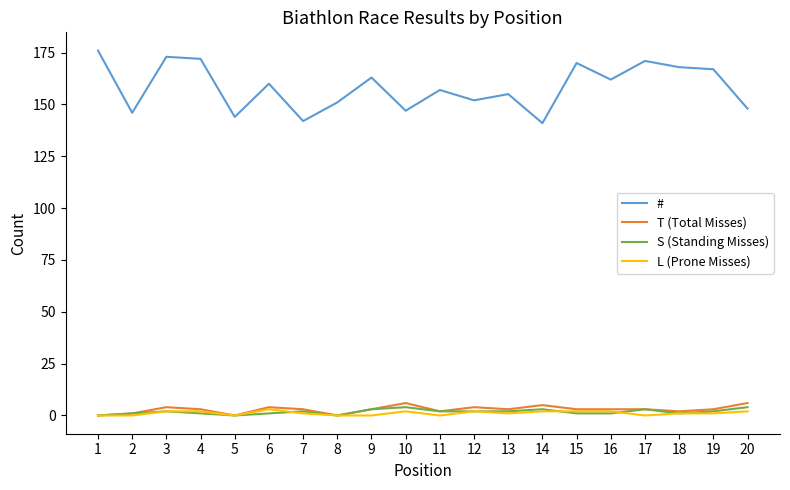

Which series has the largest total across all categories?

#